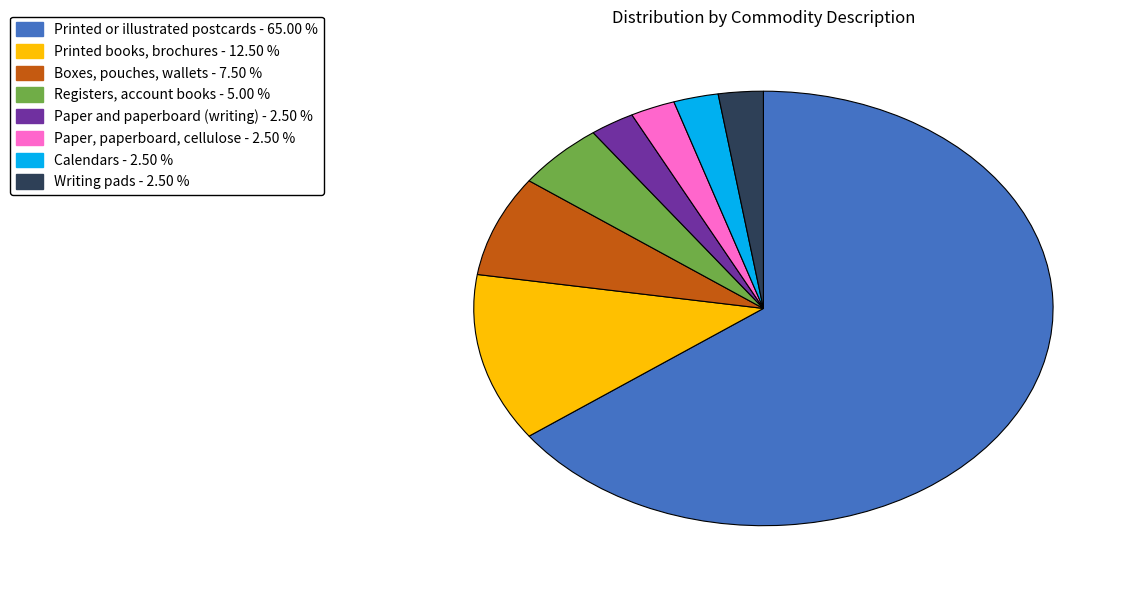

Is there any slice that represents more than half of the pie?

Yes